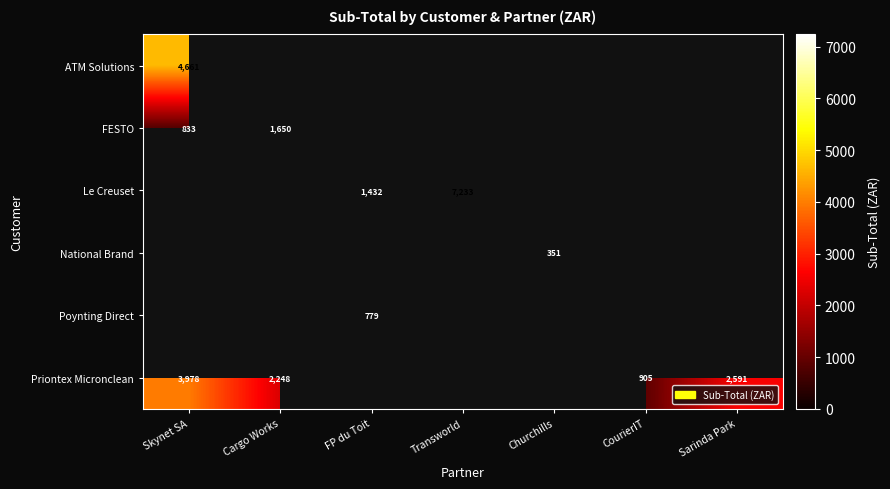

Is the value of Priontex Micronclean at Sarinda Park greater than the value of Poynting Direct at FP du Toit?

Yes